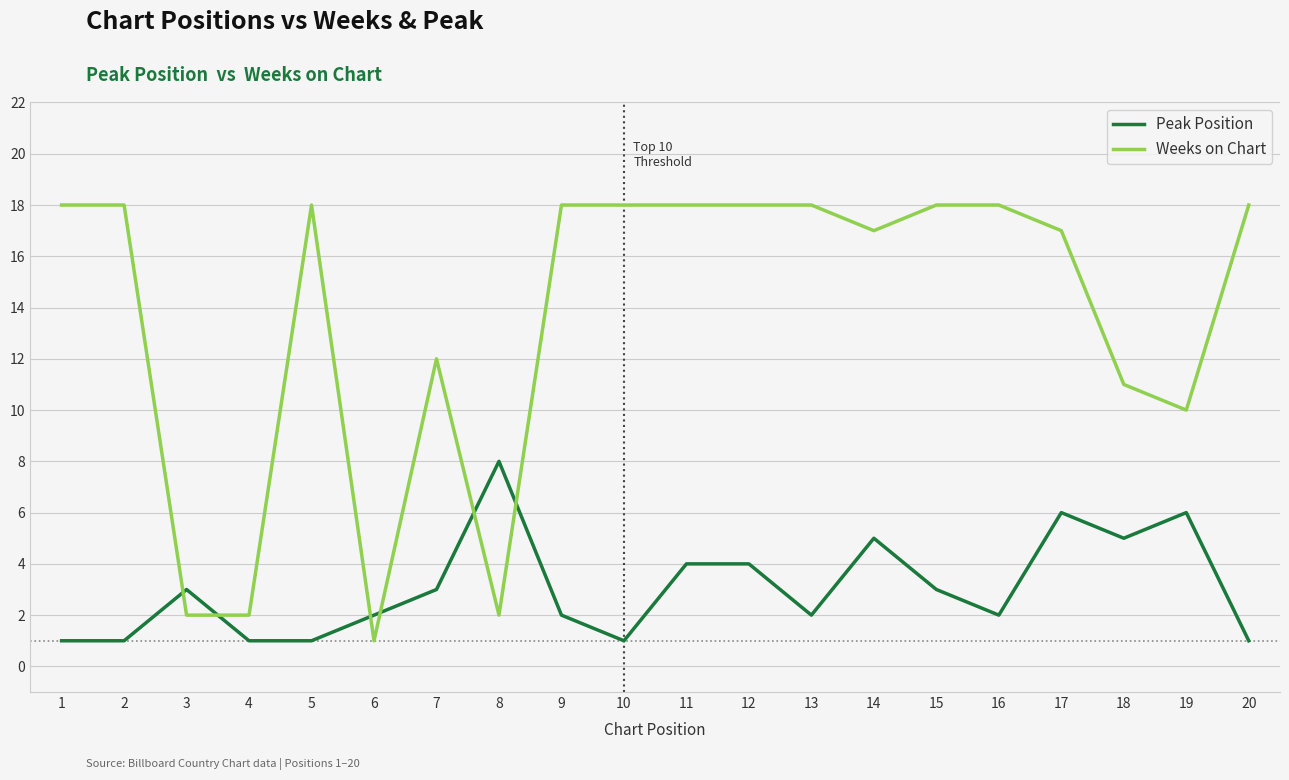

How many intersections are there between Peak Position and Weeks on Chart?

6